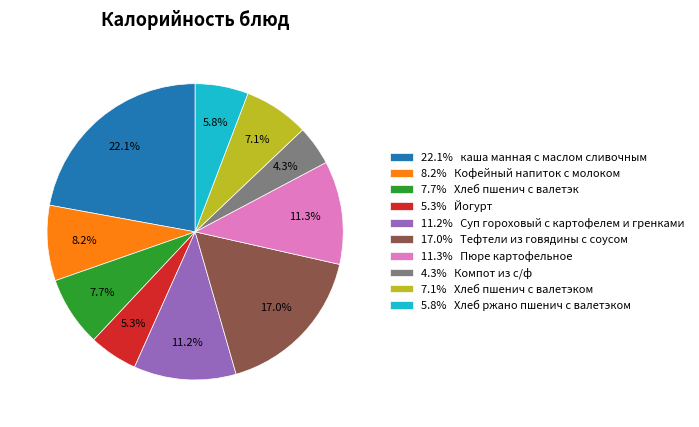

Does any single category account for the majority?

No